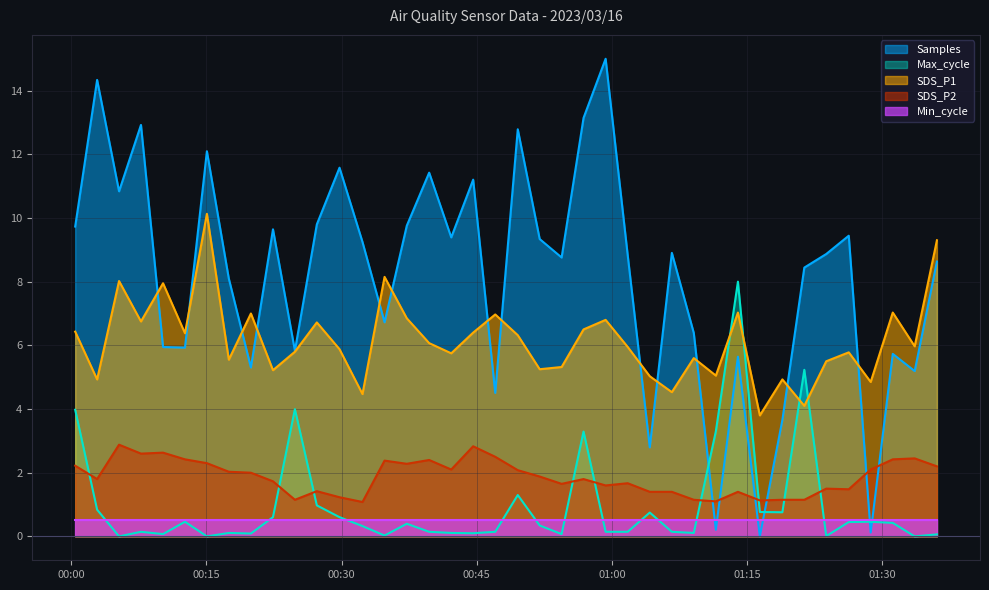

What is the spread (max minus min) of values at 2023/03/16 00:02:52?

13.5